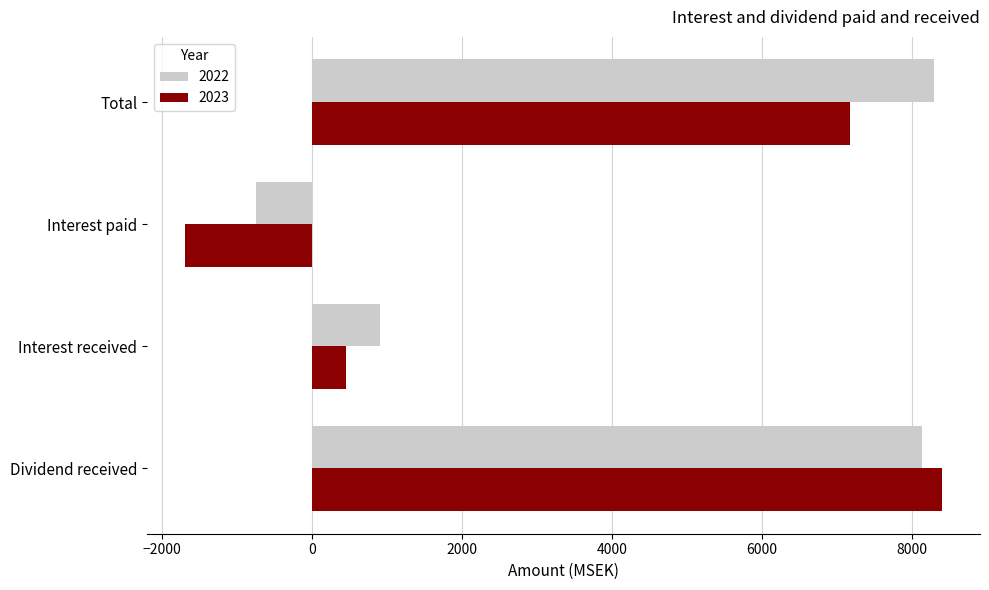

What is the difference between the maximum and minimum values in the 2023 series?

10090